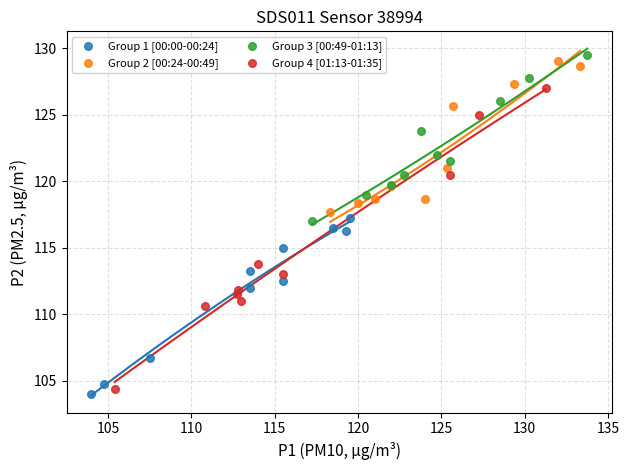

Which series reaches the maximum Y coordinate?

Group 3 [00:49-01:13]